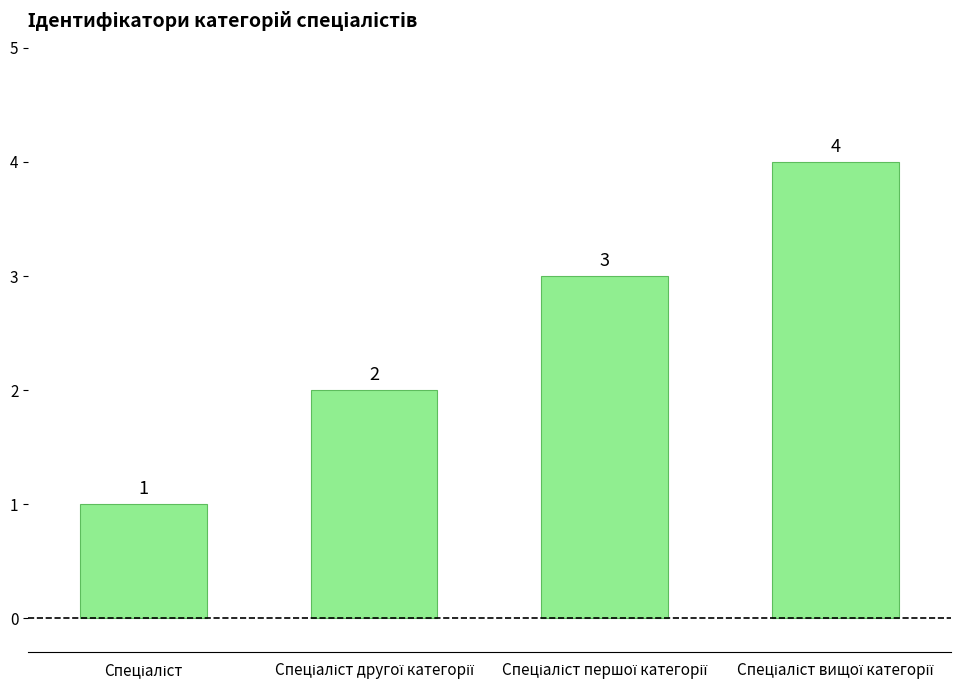

What is the value of the 2nd bar from the left?

2